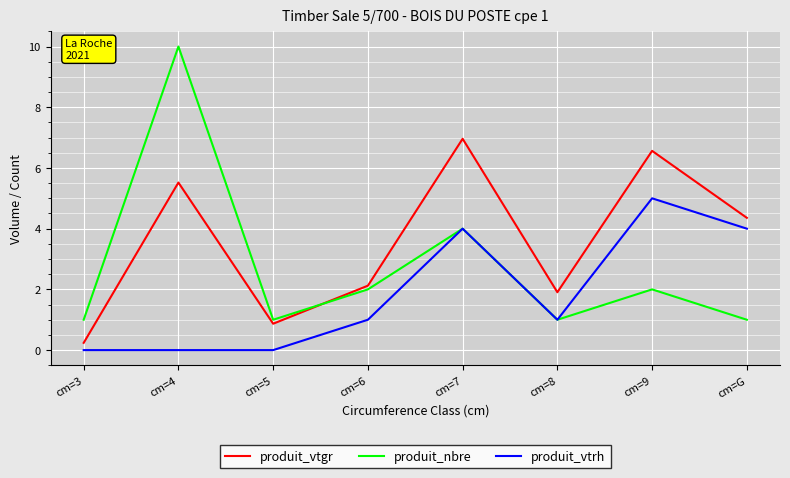

Reading left to right, transcribe all the data shown in this chart.

produit_vtgr: 0.2	5.5	0.9	2.1	7.0	1.9	6.6	4.4
produit_nbre: 1.0	10.0	1.0	2.0	4.0	1.0	2.0	1.0
produit_vtrh: 0.0	0.0	0.0	1.0	4.0	1.0	5.0	4.0